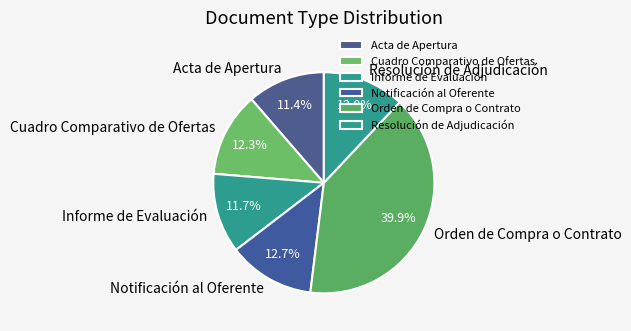

Does Cuadro Comparativo de Ofertas account for over 50% of the chart?

No